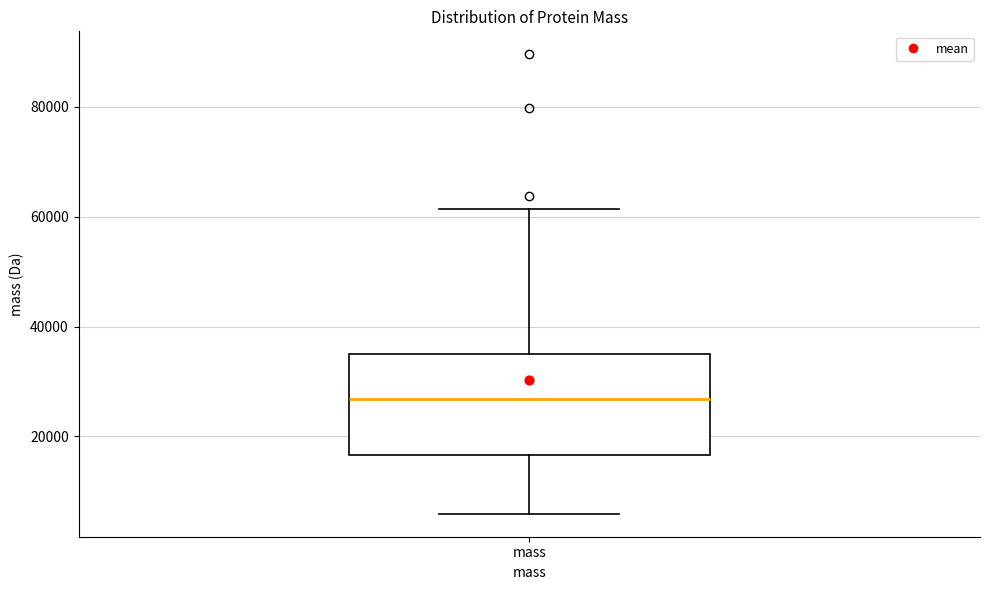

Transcribe this box plot: give where the median line is, the range the box spans, and where the two whiskers end, as read against the y-axis. The values are not printed on the chart, so give them approximately, as read against the axis.

median 26000, box 16000 to 36000, whiskers 6000 to 62000